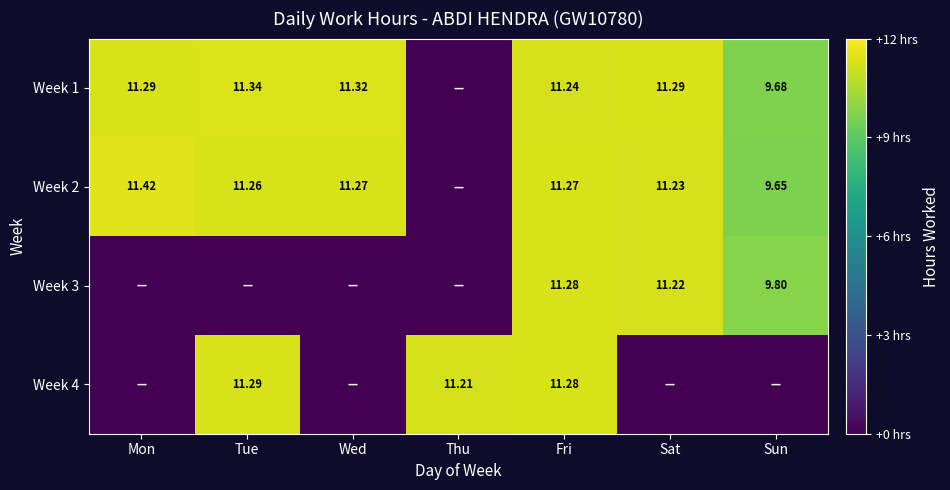

Rank the categories by Week 3 value from lowest to highest.

Mon, Tue, Wed, Thu, Sun, Sat, Fri